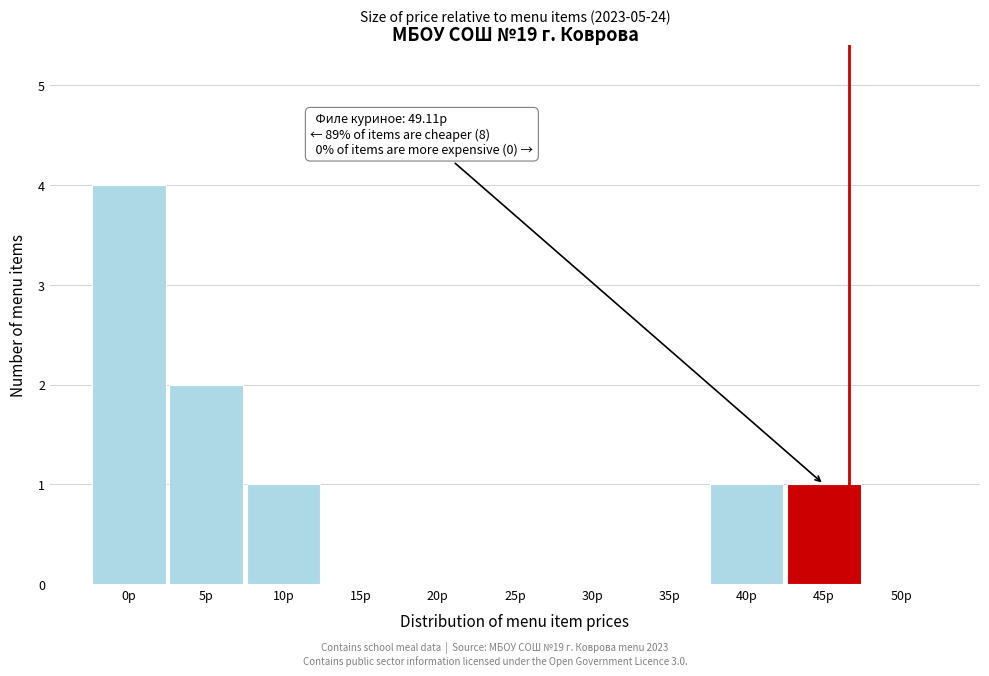

Reading left to right, what are all the values shown in this chart?

0р=4	5р=2	10р=1	15р=0	20р=0	25р=0	30р=0	35р=0	40р=1	45р=1	50р=0